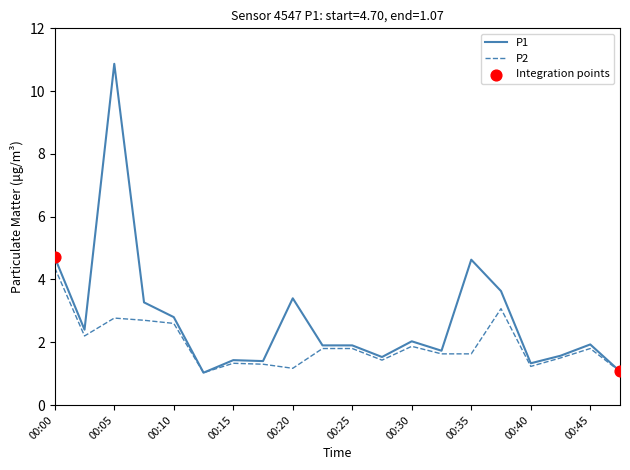

Which series has the largest total across all categories?

P1